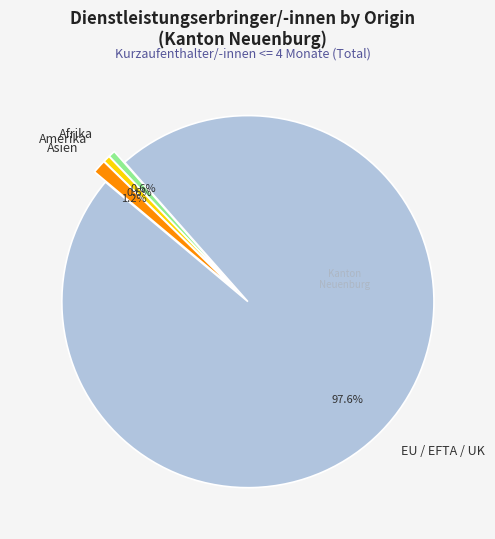

Is there a majority slice in this chart?

Yes